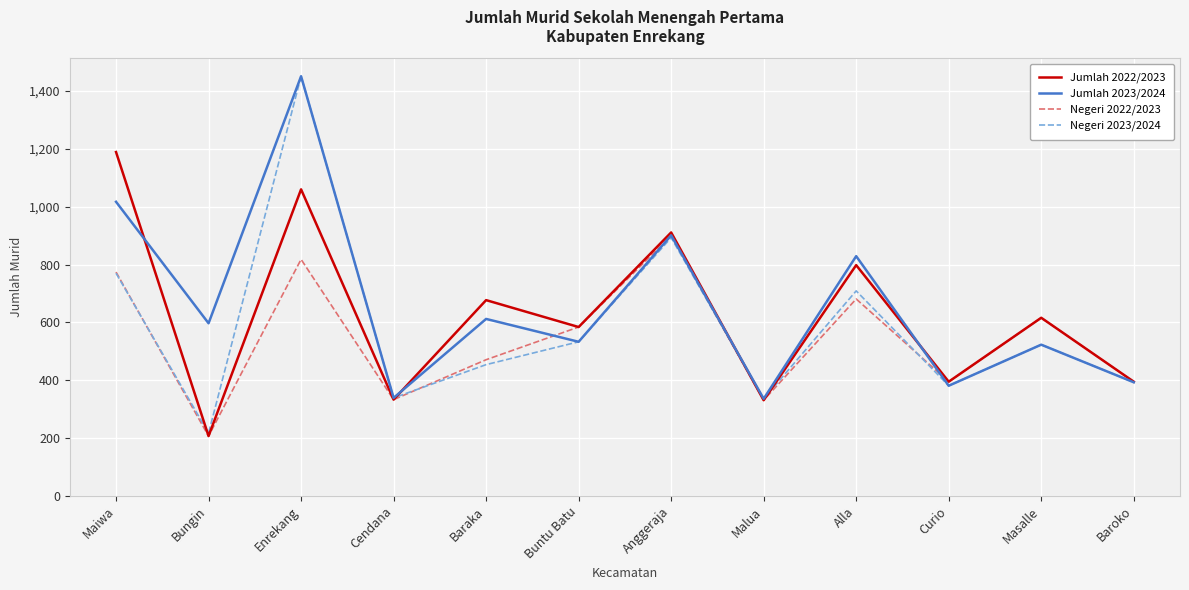

Which series changed the most between Enrekang and Anggeraja?

Negeri 2023/2024